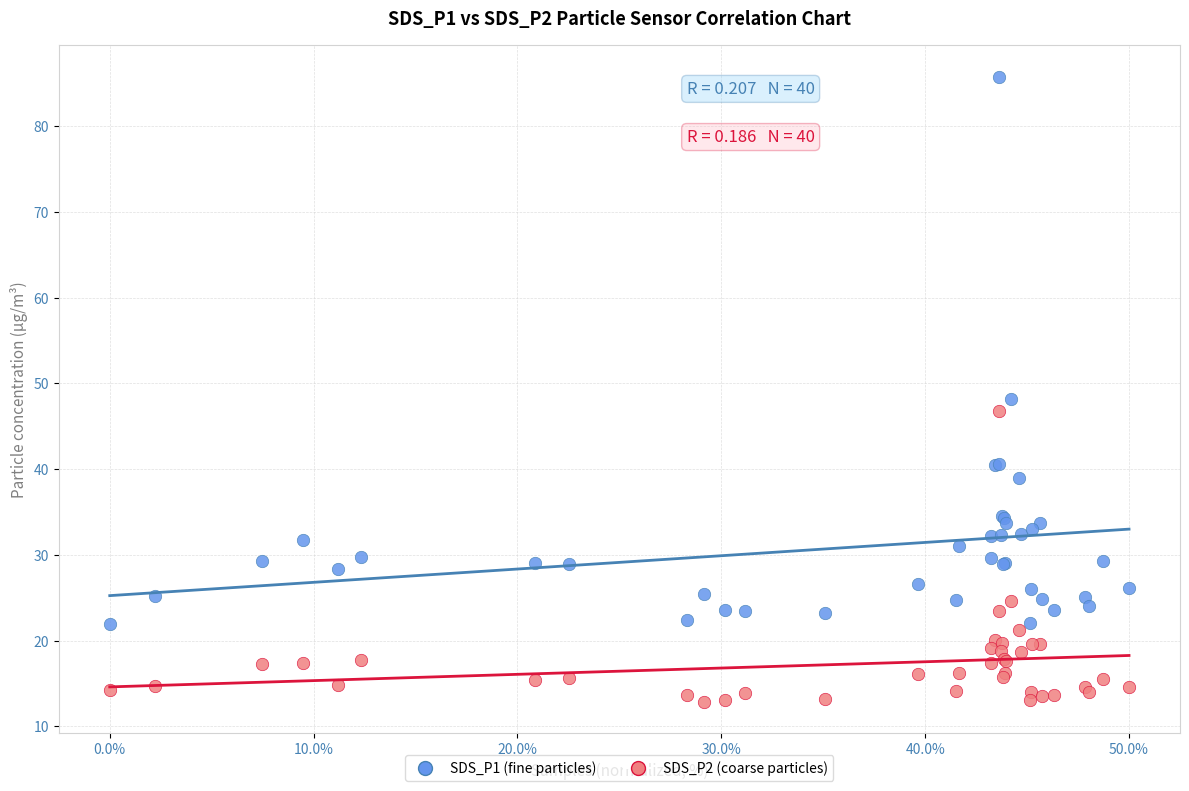

Which series reaches the maximum Y coordinate?

SDS_P1 (fine particles)